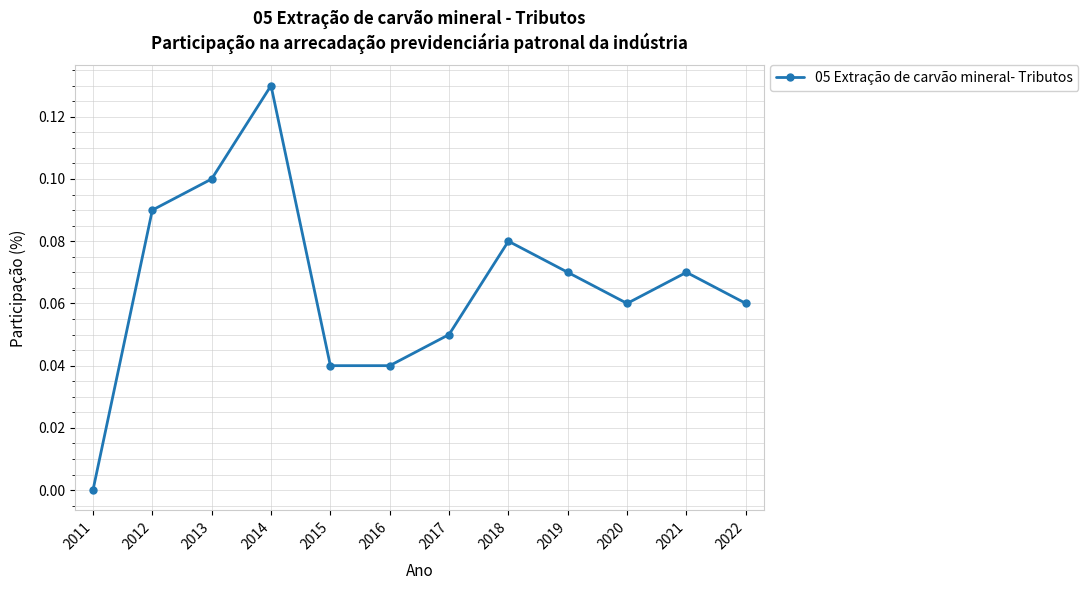

True or false: the data shows 0.1 at 2022.

True